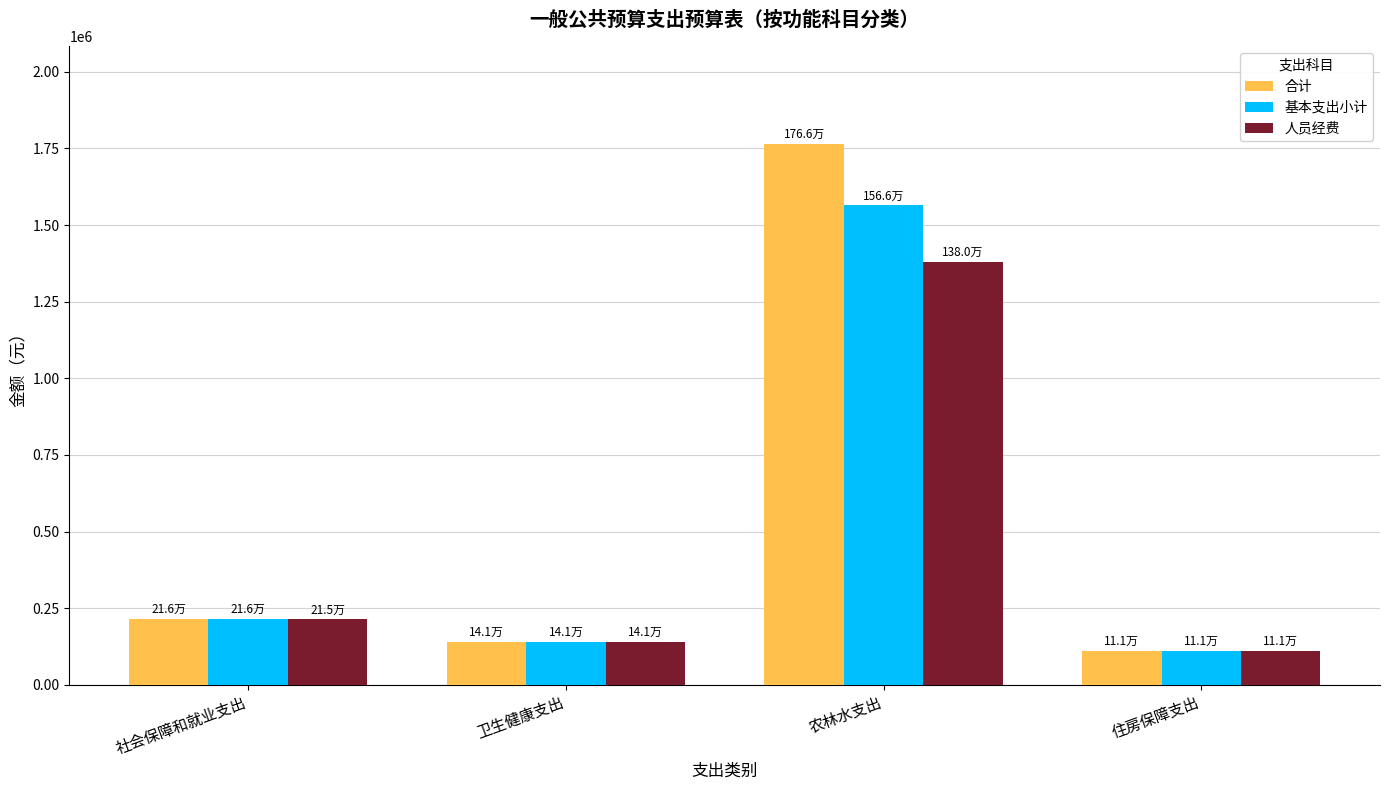

How many data points in 人员经费 are above 214526?

2